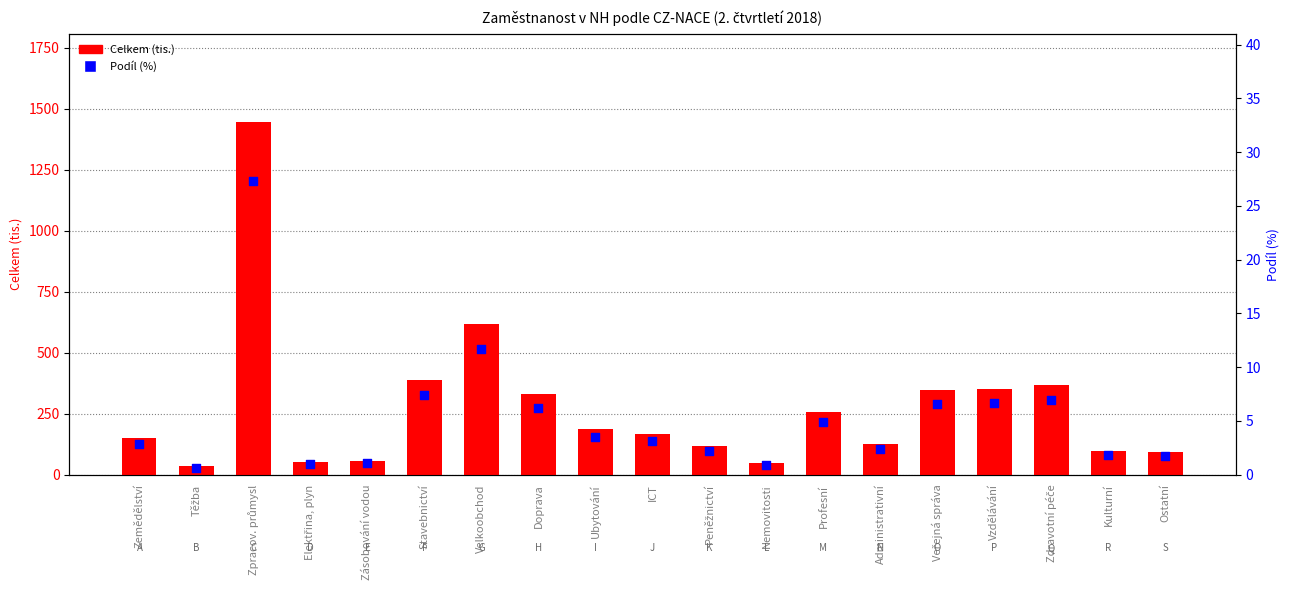

What are all the series names shown in the legend?

Celkem (tis.), Podíl (%)